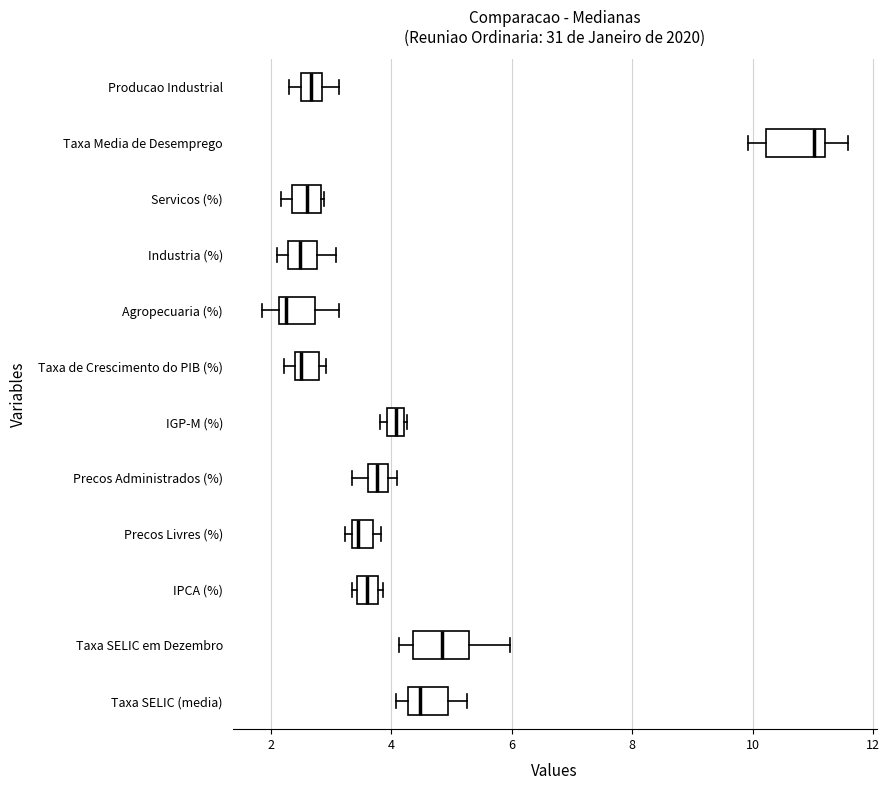

Which box has the furthest to the left median line?

Agropecuaria (%)